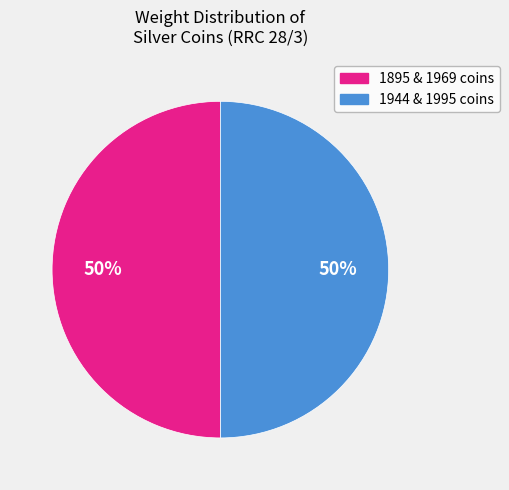

How many slices are in this pie chart?

2